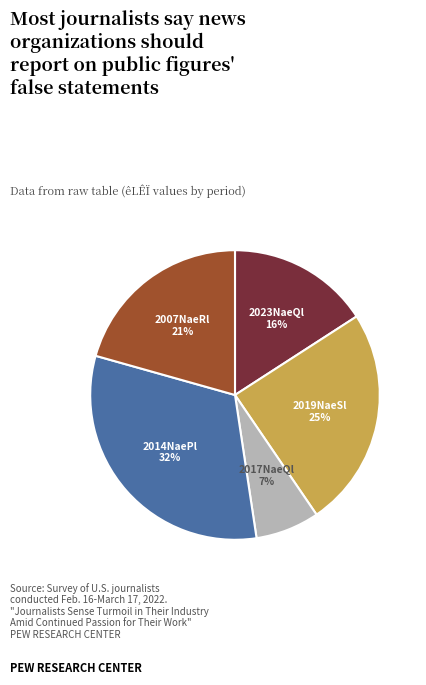

To the nearest percent, what is the difference between the largest and smallest slice percentages?

25%